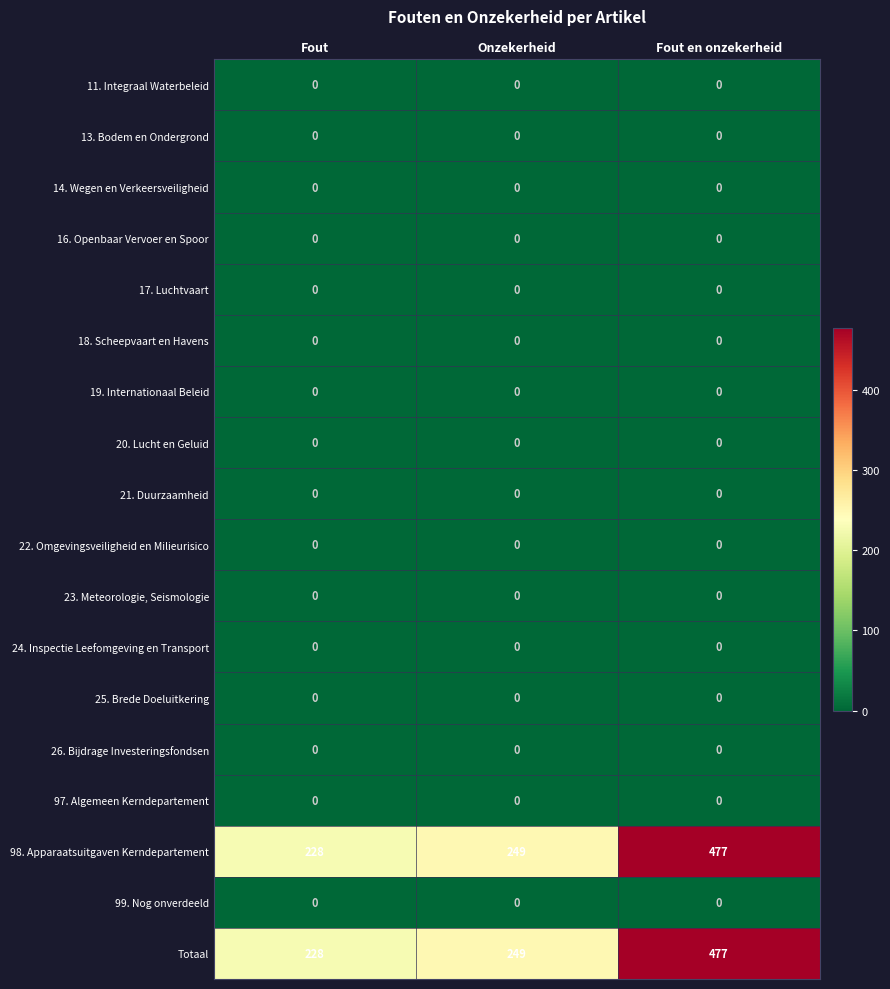

What is the total value across all series at Fout?

456